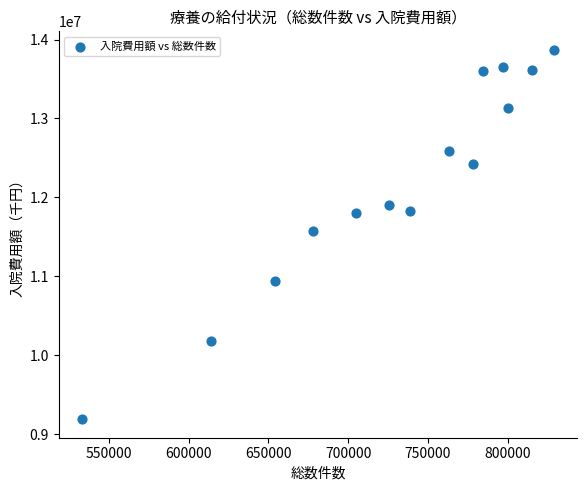

What is the range of X values (max minus min)?

295482